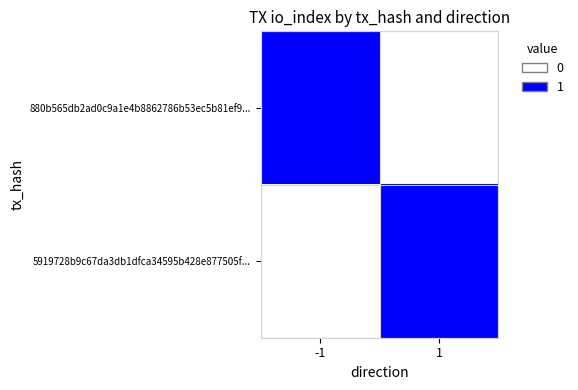

Which series has the largest range (max minus min)?

880b565db2ad0c9a1e4b8862786b53ec5b81ef9...